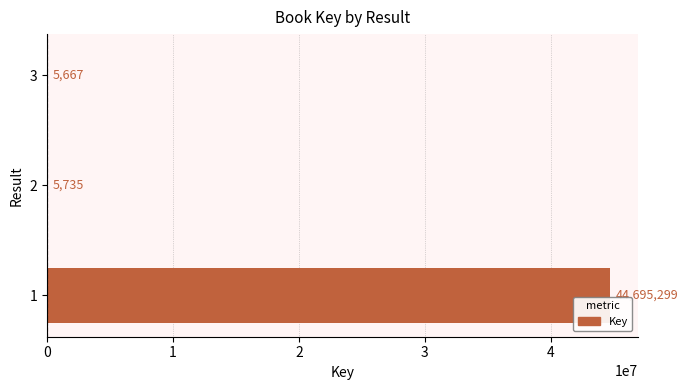

Is it true that the value at 1 is 79895554?

False